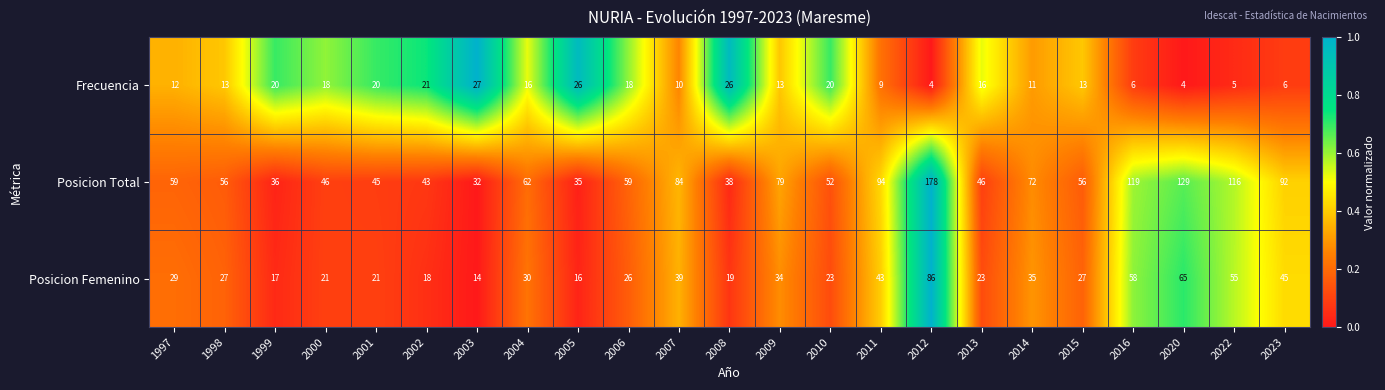

What value does the Frecuencia series have at 2004, to the nearest 10?

20